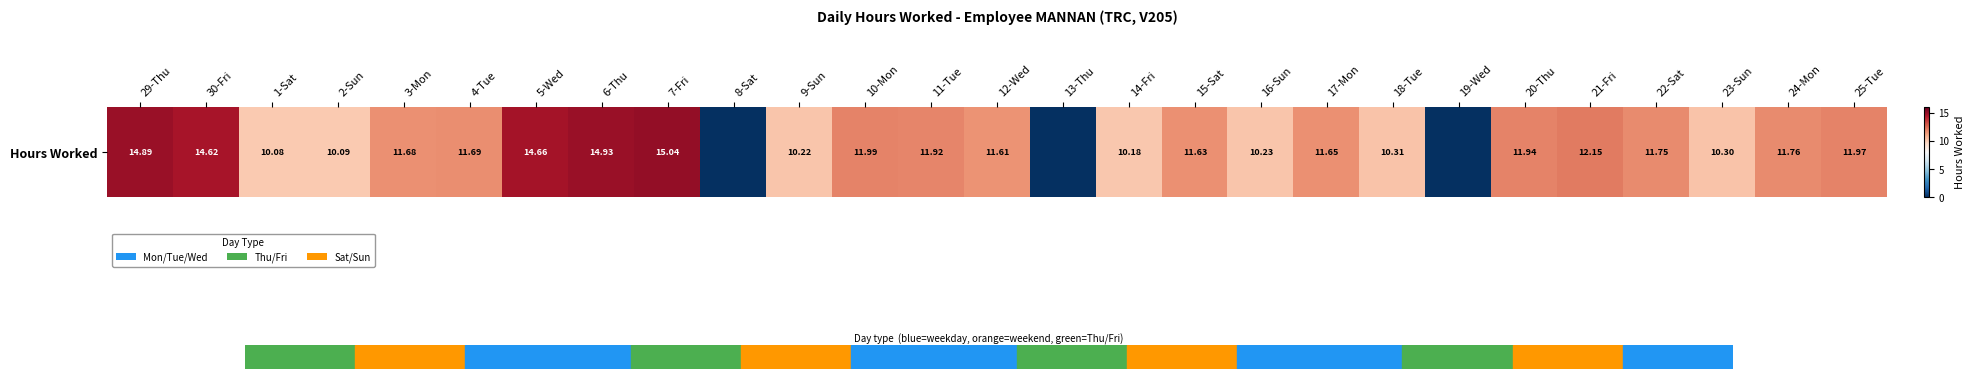

Count the number of data series in this chart.

1